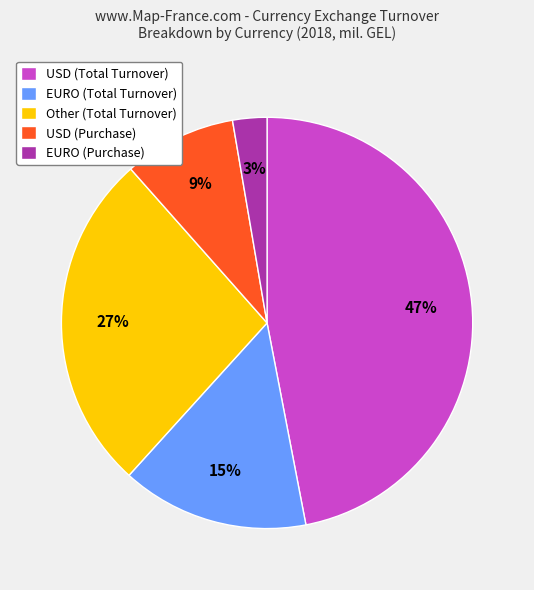

How many slices are in this pie chart?

5